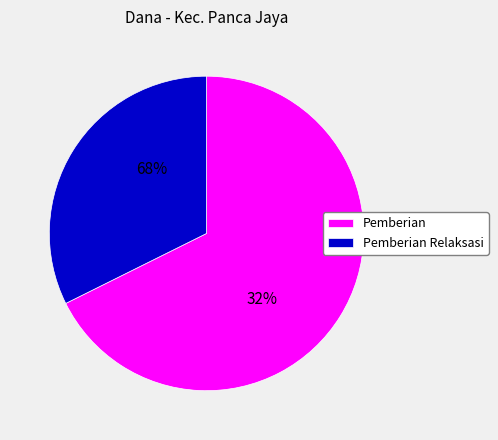

Is it true that SD NEGERI 3 PANCA JAYA is 14% of the pie?

False